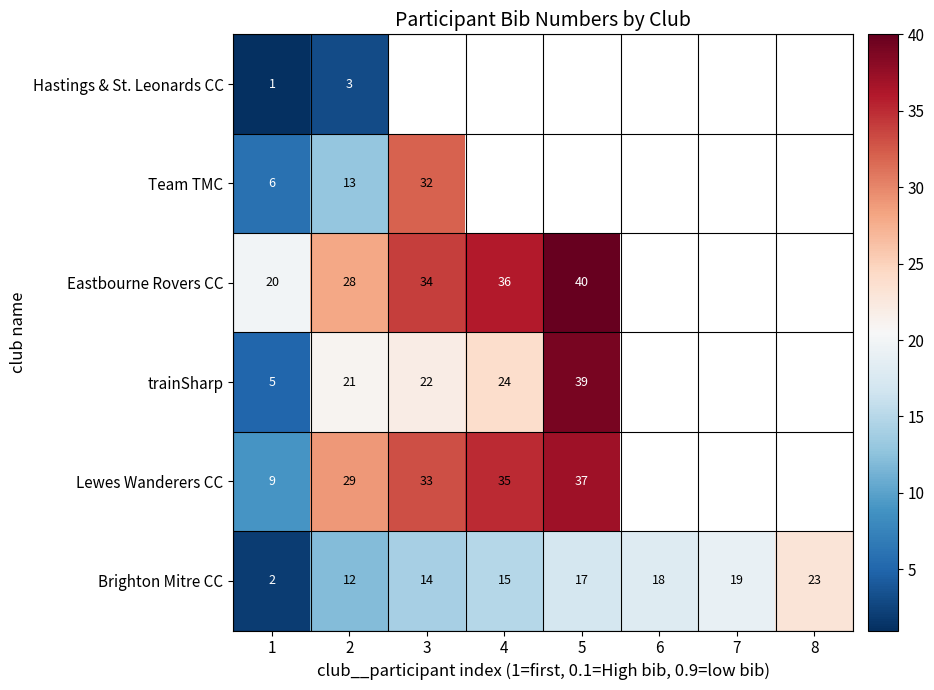

Which has a higher value, 1 or 4?

4